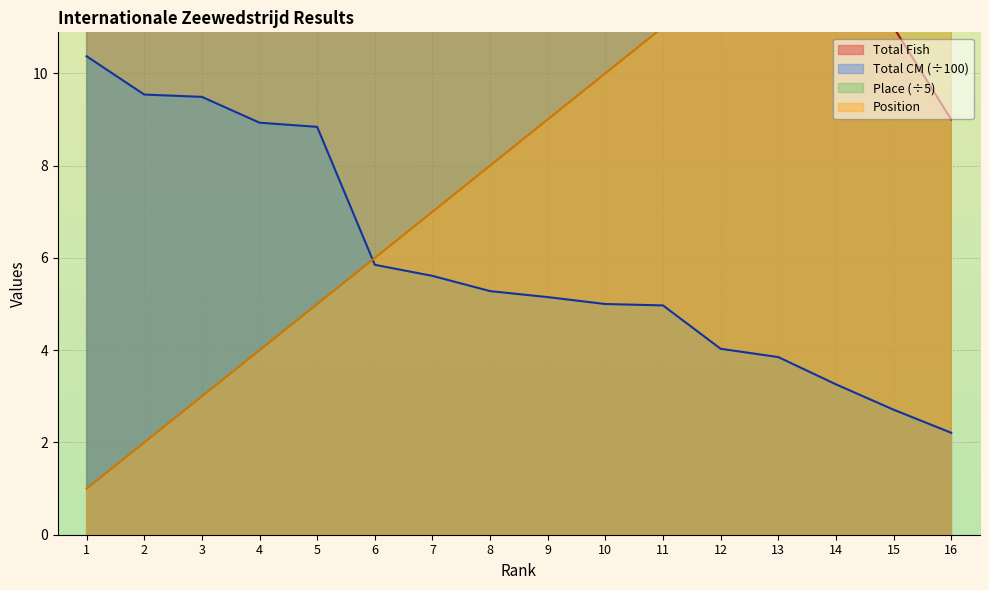

Between 15 and 3, which is larger?

3